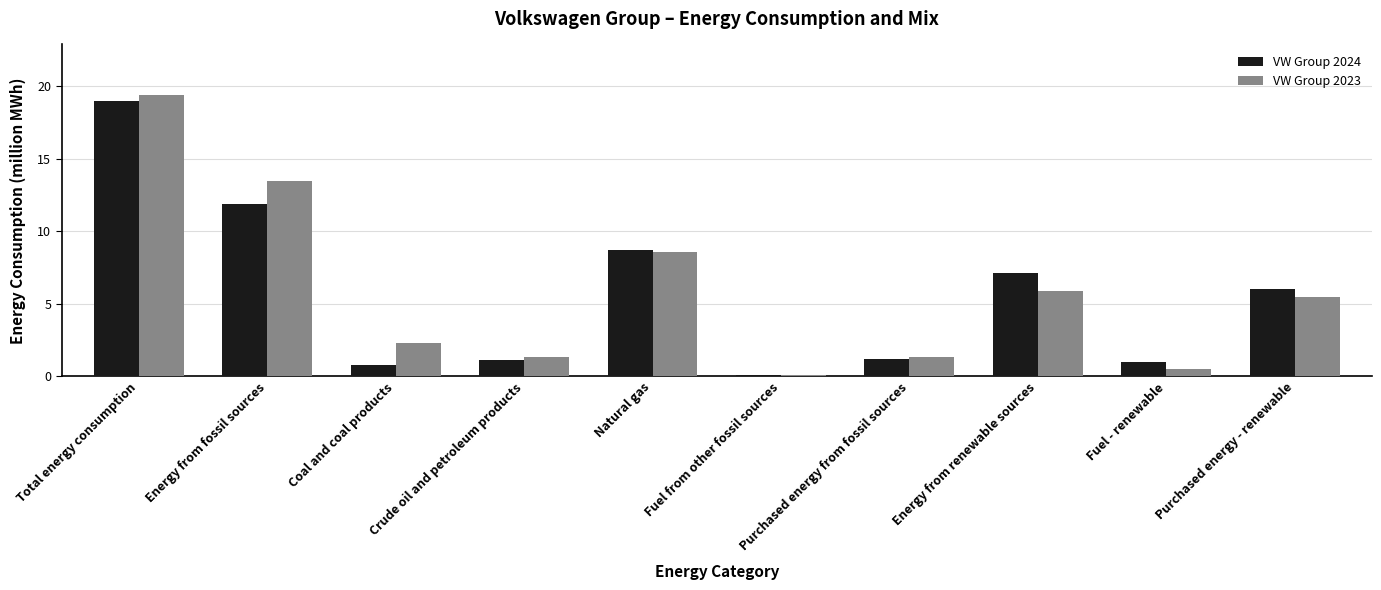

At which category is the sum across all series the highest?

Total energy consumption